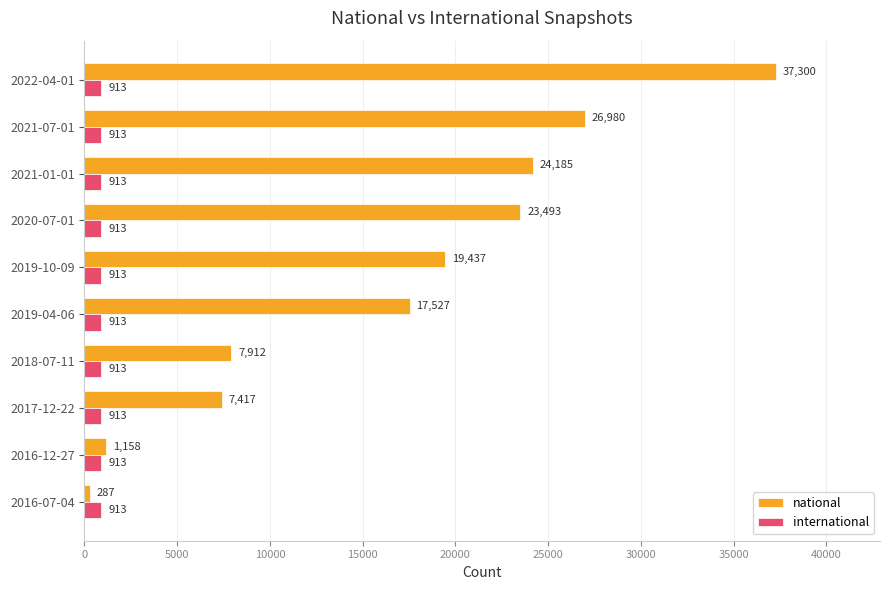

What is the approximate value of international at 2019-04-06?

913